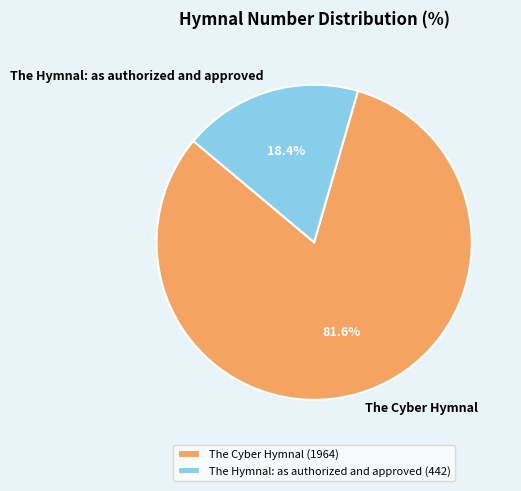

What percentage is the The Cyber Hymnal slice, to the nearest percent?

82%